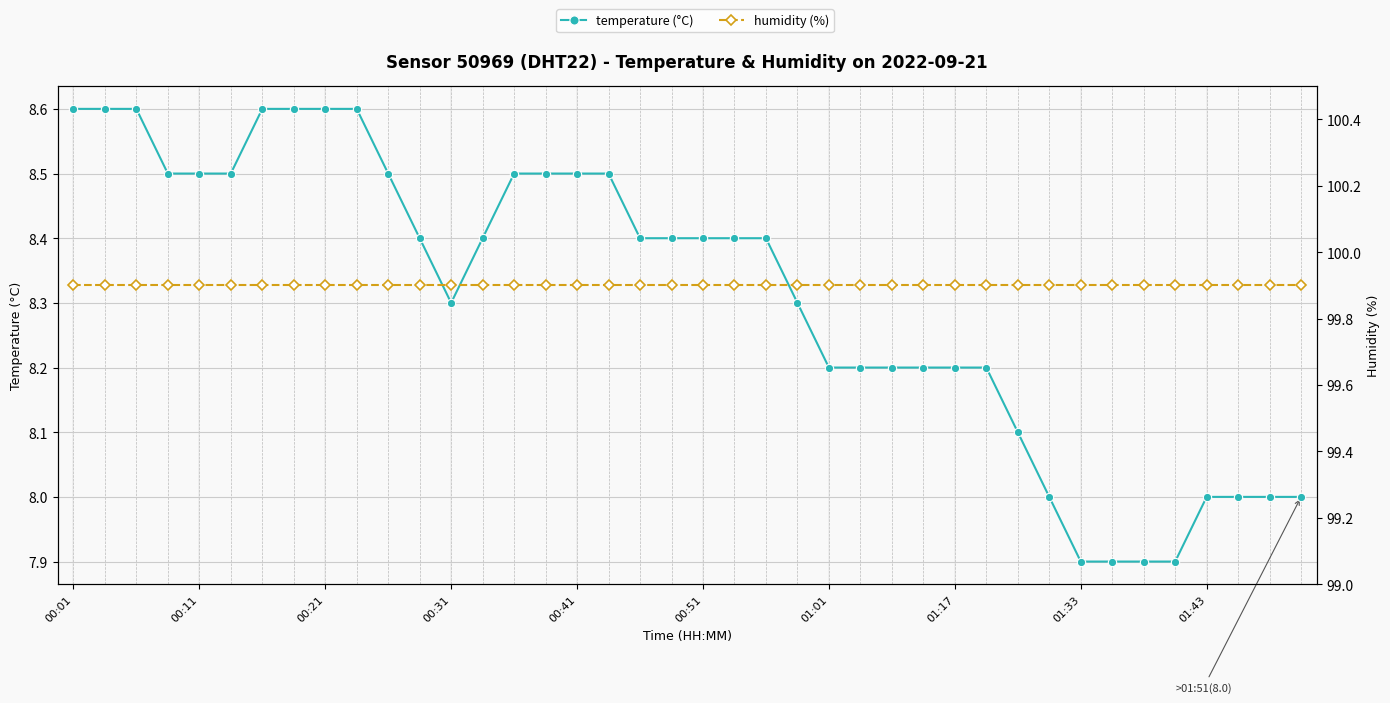

How many data points does each series have?

40